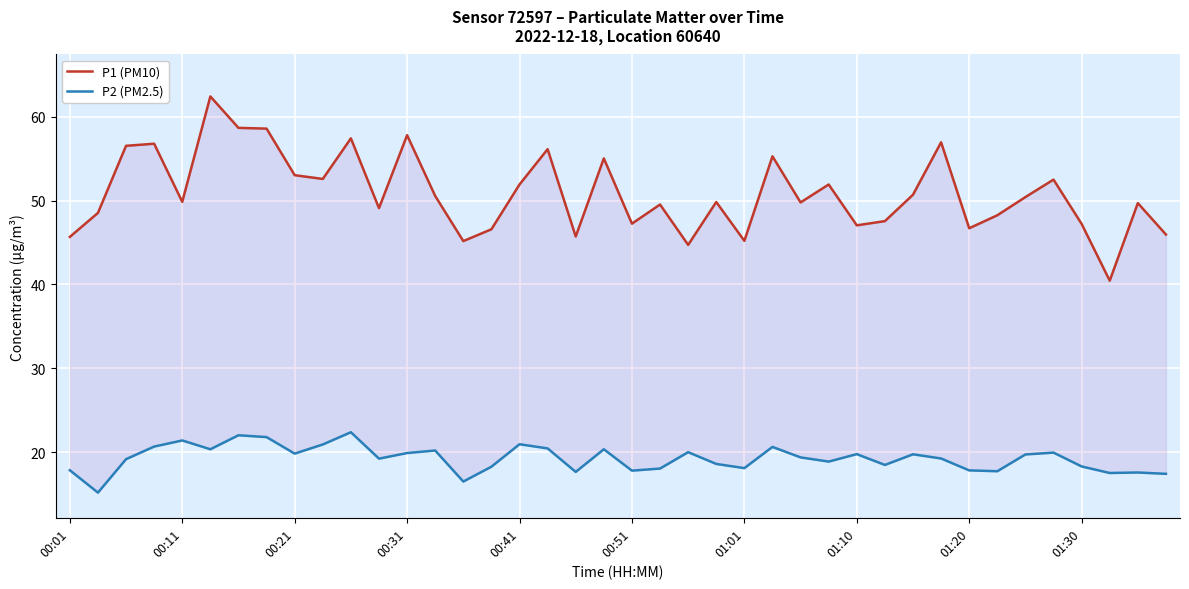

Rank the series at 27 from highest to lowest value.

P1 (PM10), P2 (PM2.5)